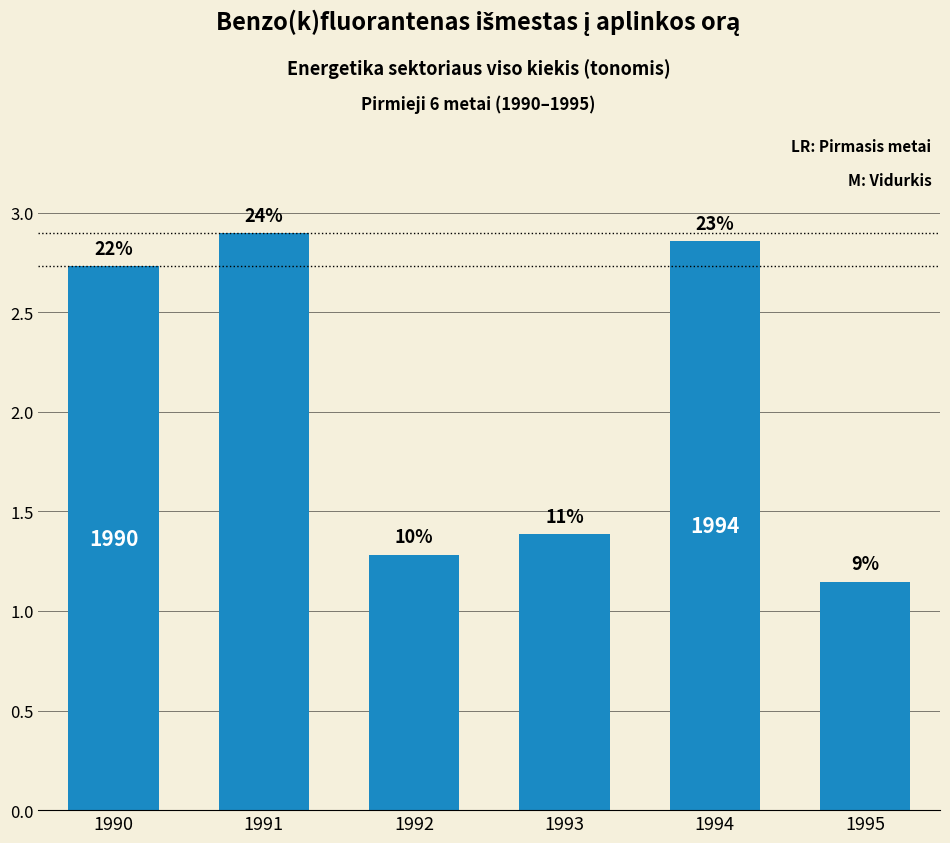

Does the chart contain any negative values?

No